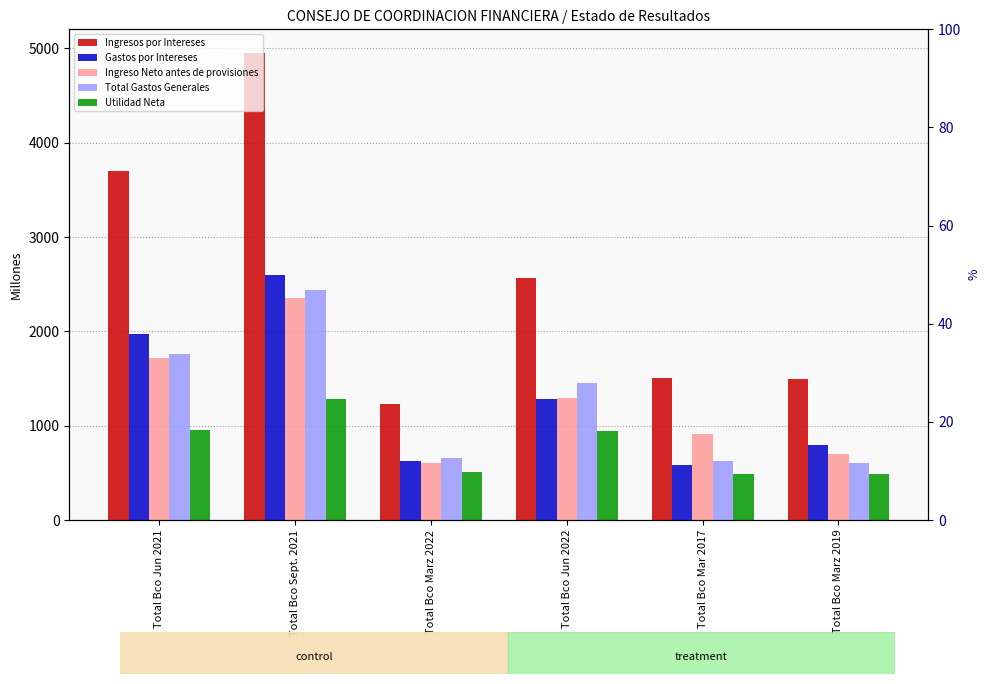

What is the difference between the highest and lowest values at Total Bco Marz 2019?

1003.1